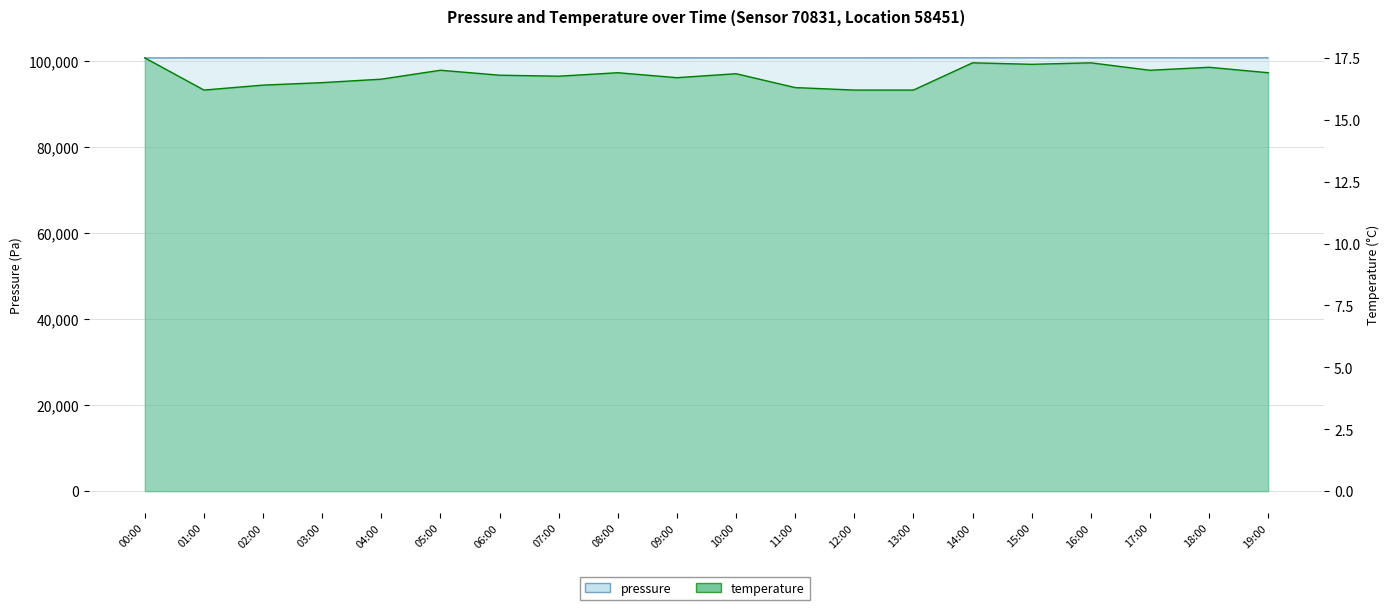

True or false: temperature and pressure cross at least once.

False